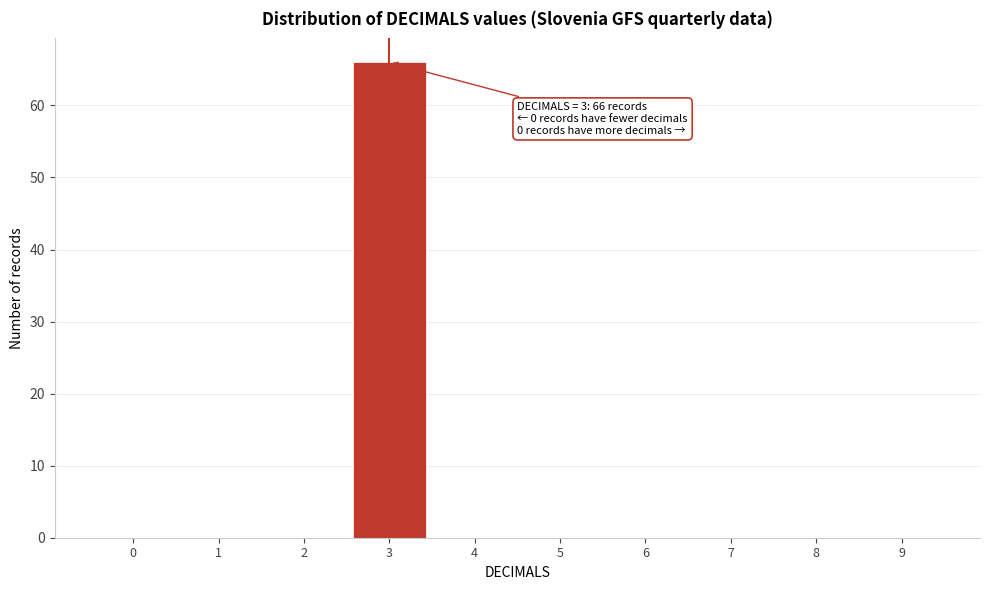

Reading left to right, what are all the values shown in this chart?

0=0	1=0	2=0	3=66	4=0	5=0	6=0	7=0	8=0	9=0